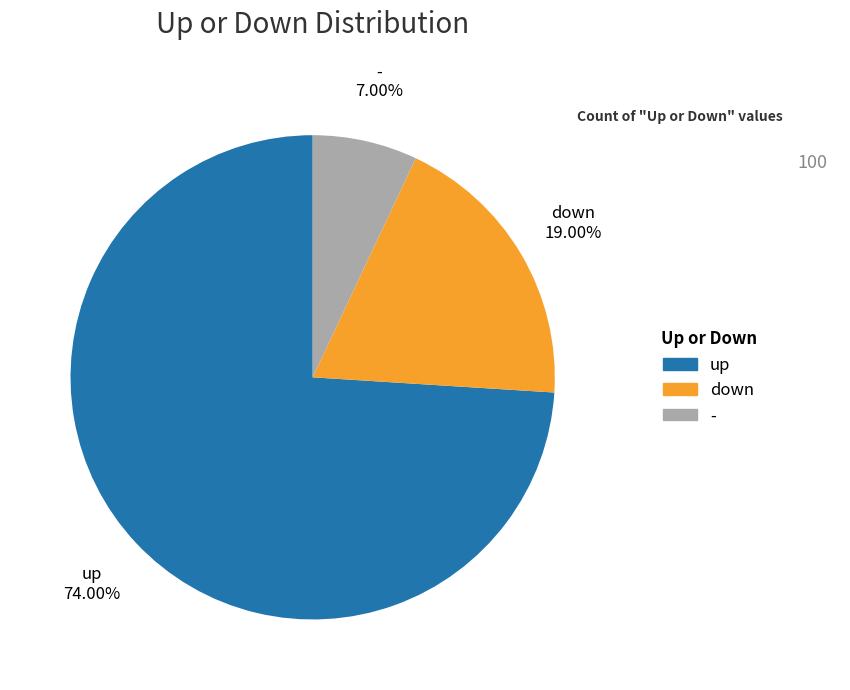

To the nearest percent, what is the difference between the - and up slice percentages?

67%